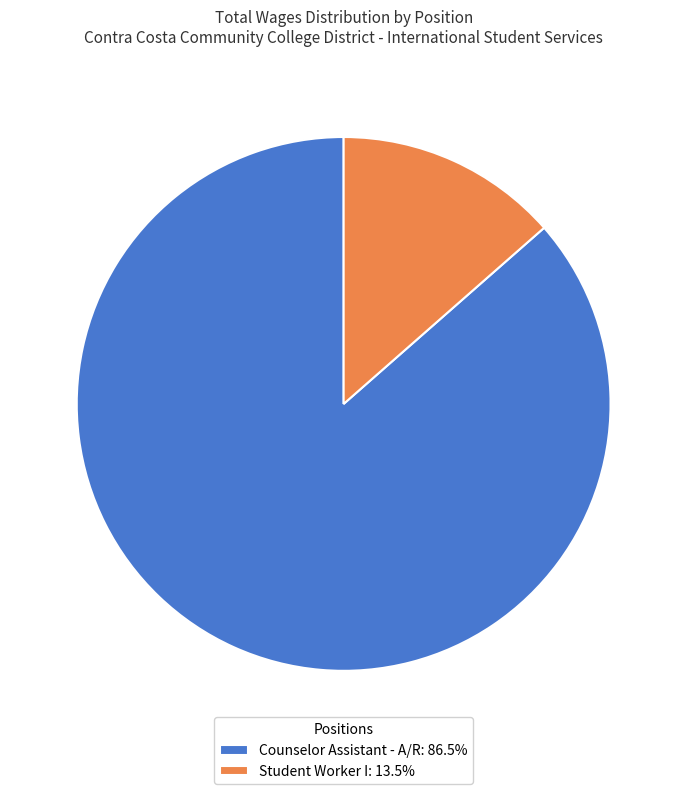

Does any single category account for the majority?

Yes